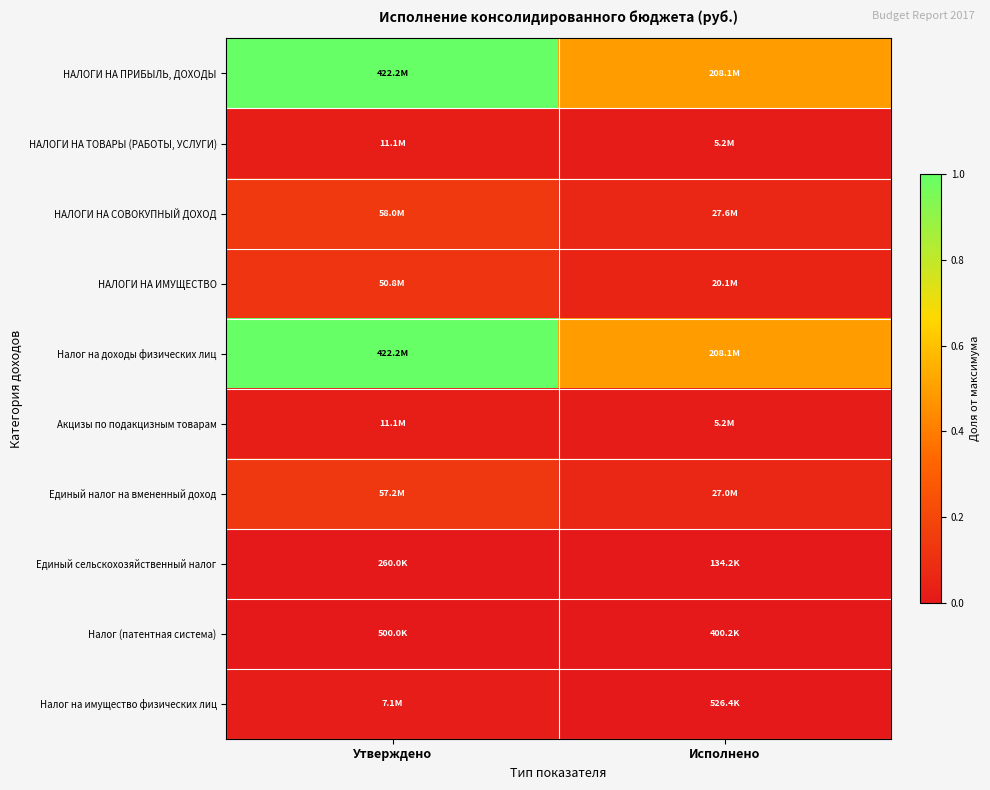

Which category has the highest value across all series?

Утверждено